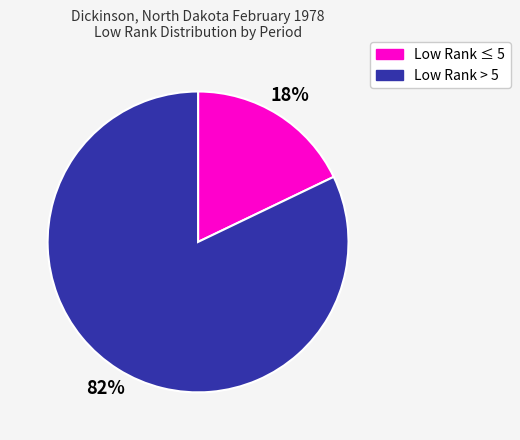

To the nearest percent, what is the average slice percentage?

50%